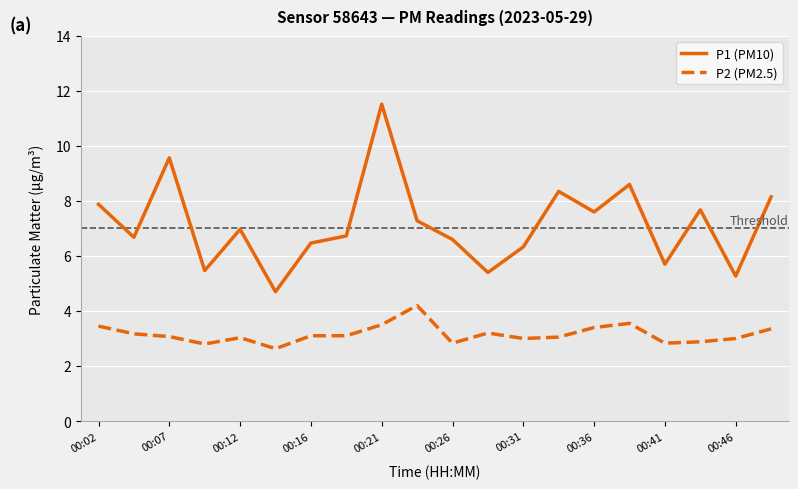

True or false: P2 (PM2.5) and P1 (PM10) cross at least once.

False